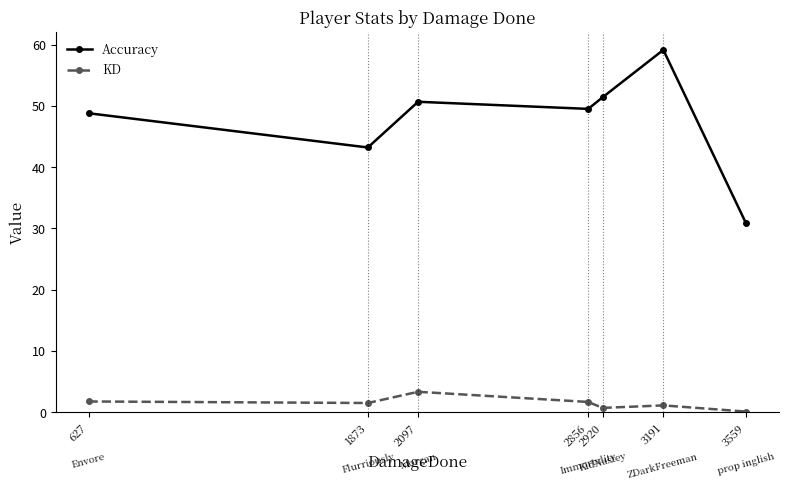

True or false: KD and Accuracy intersect in this chart.

False